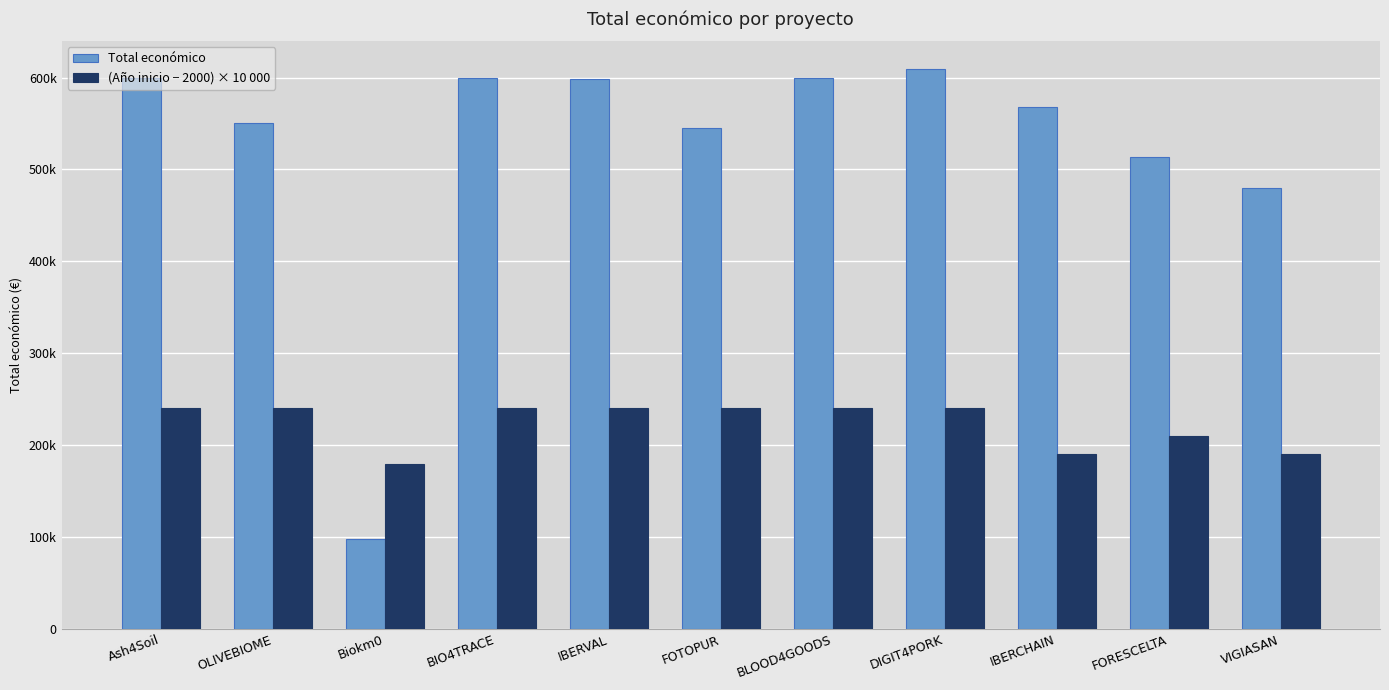

Are the bars grouped side by side (vs. stacked)?

Yes